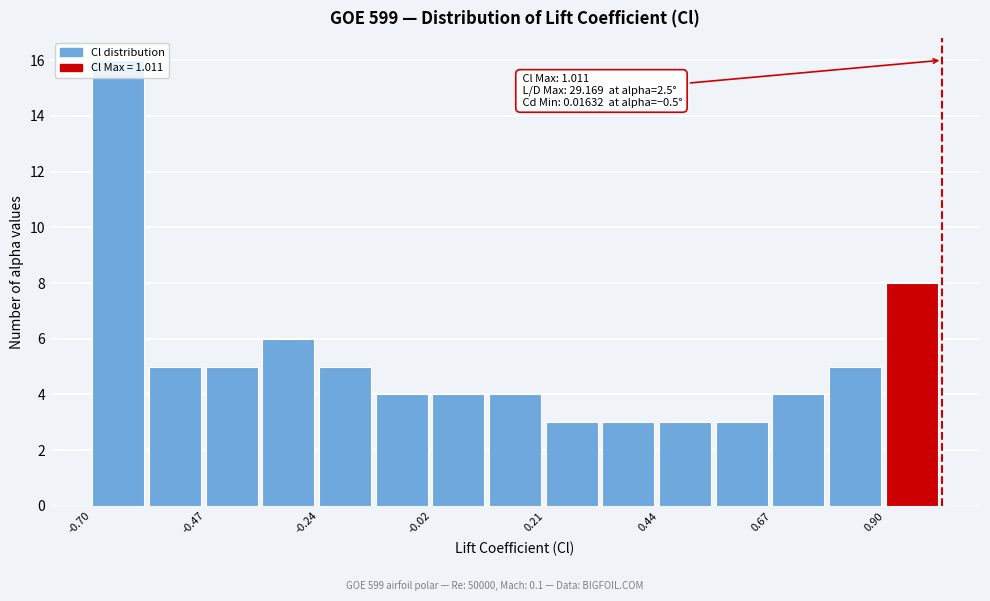

Read against the x-axis, roughly where is the centre of the tallest bar?

-0.65